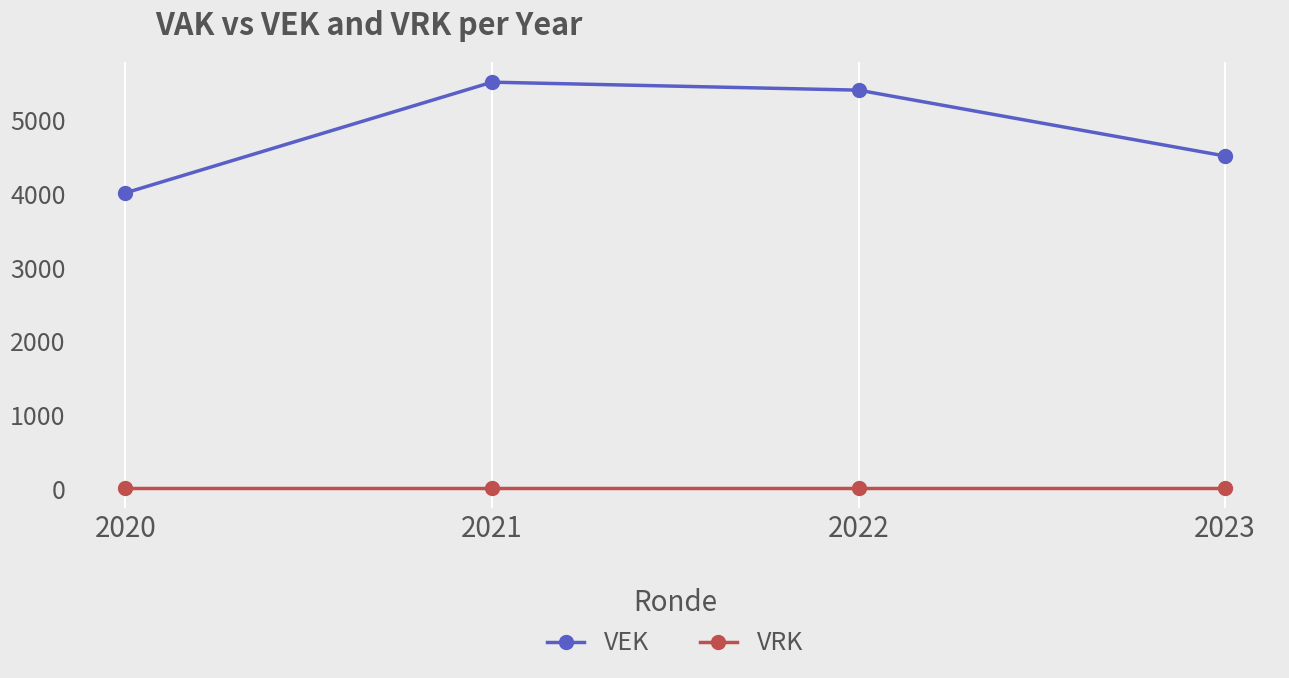

At 2022, list the series in order from smallest to largest.

VRK, VEK